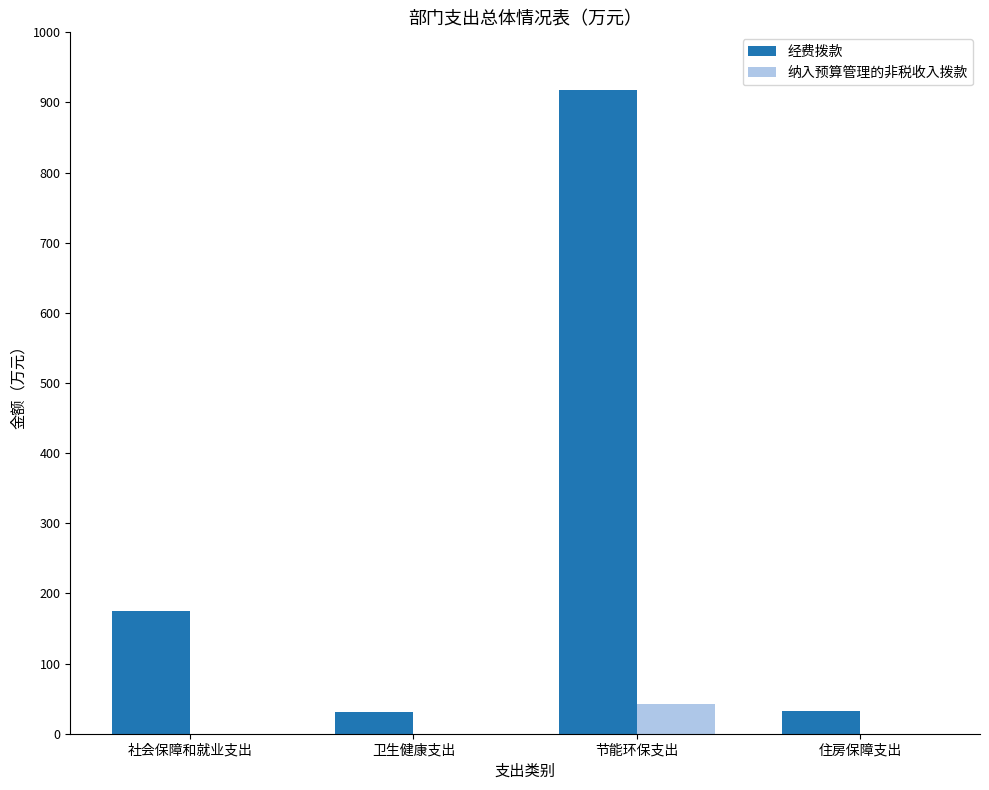

Which series has the largest total across all categories?

经费拨款